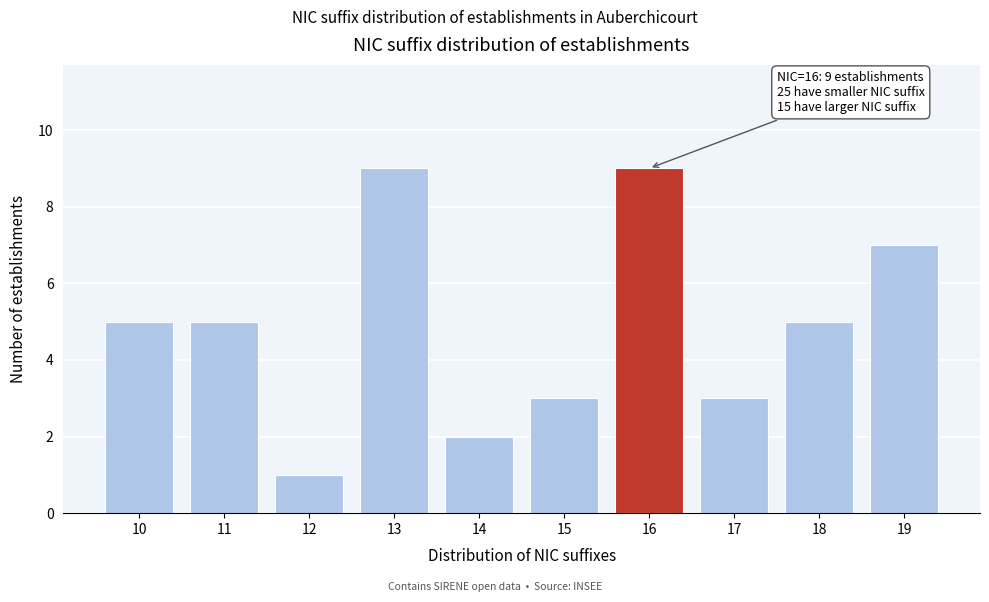

Reading right to left, extract all data points from this chart.

7	5	3	9	3	2	9	1	5	5